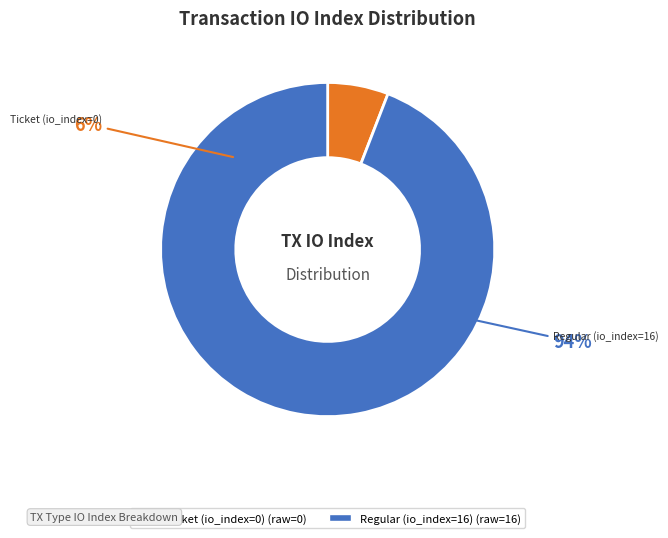

Rank the categories by value from highest to lowest.

Regular (io_index=16), Ticket (io_index=0)